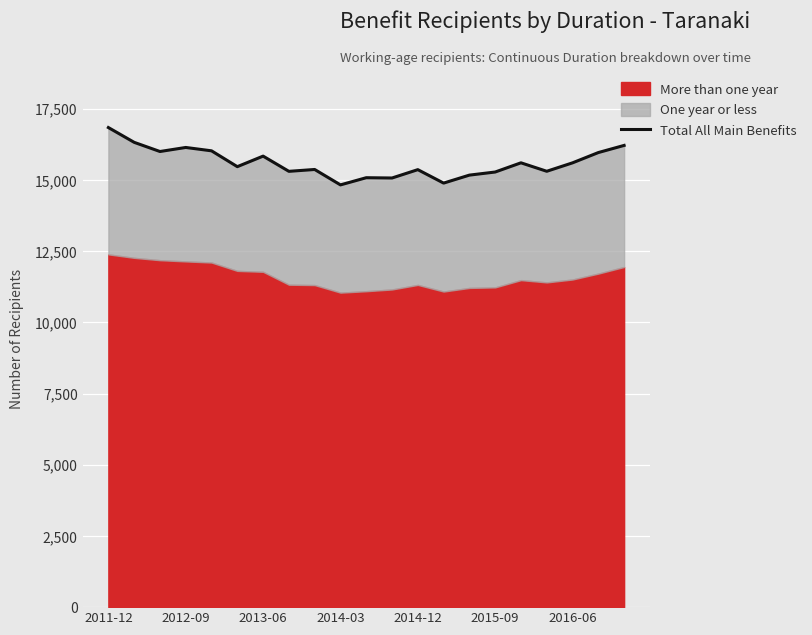

Does the chart display data point markers on the line(s)?

No